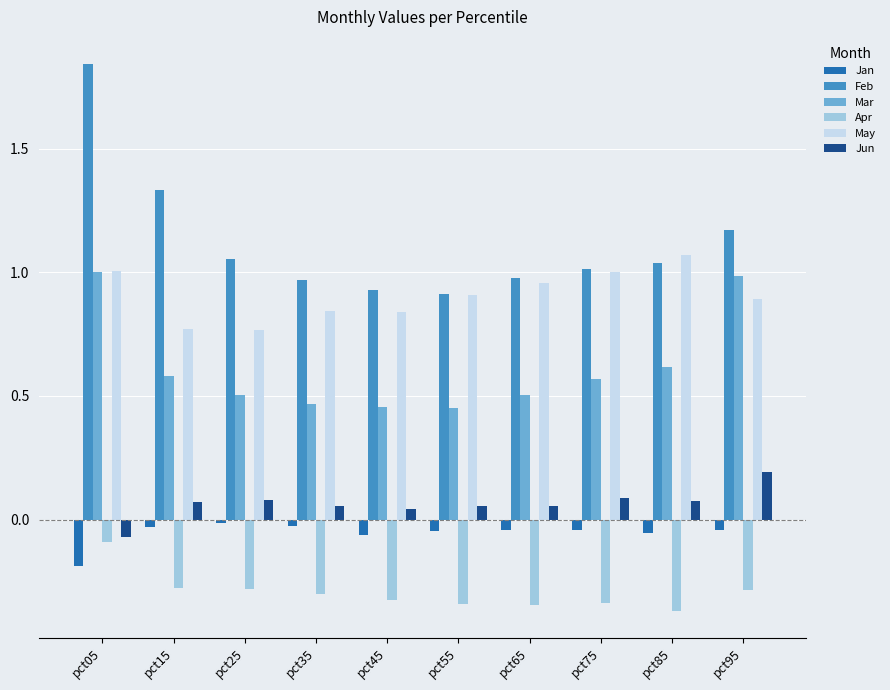

How many categories are shown in the chart?

10